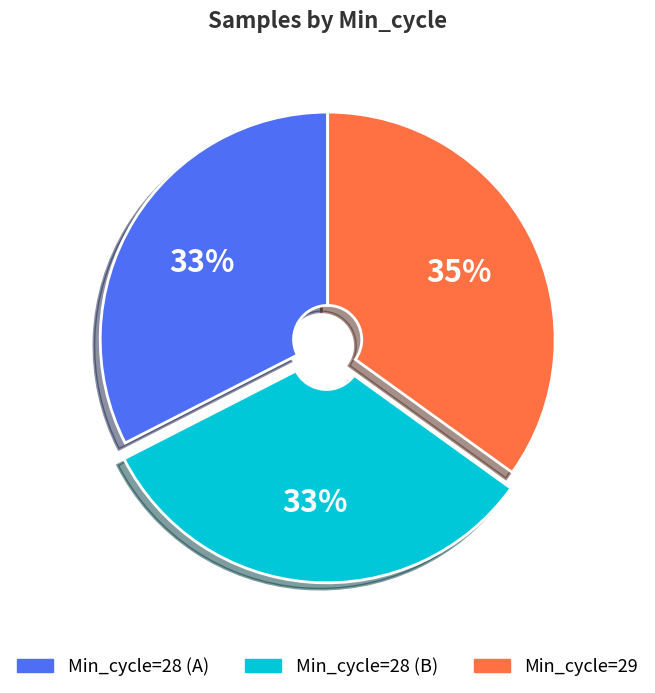

Is there any slice that represents more than half of the pie?

No